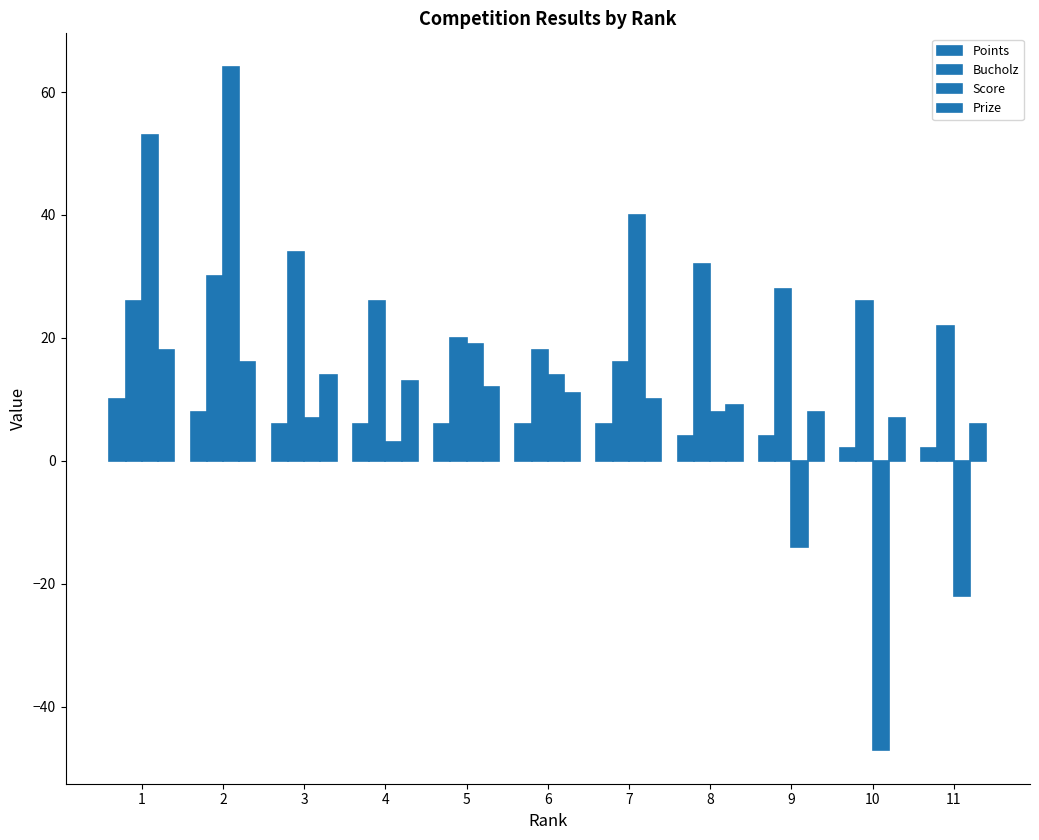

What is the total value across all series at 9?

26